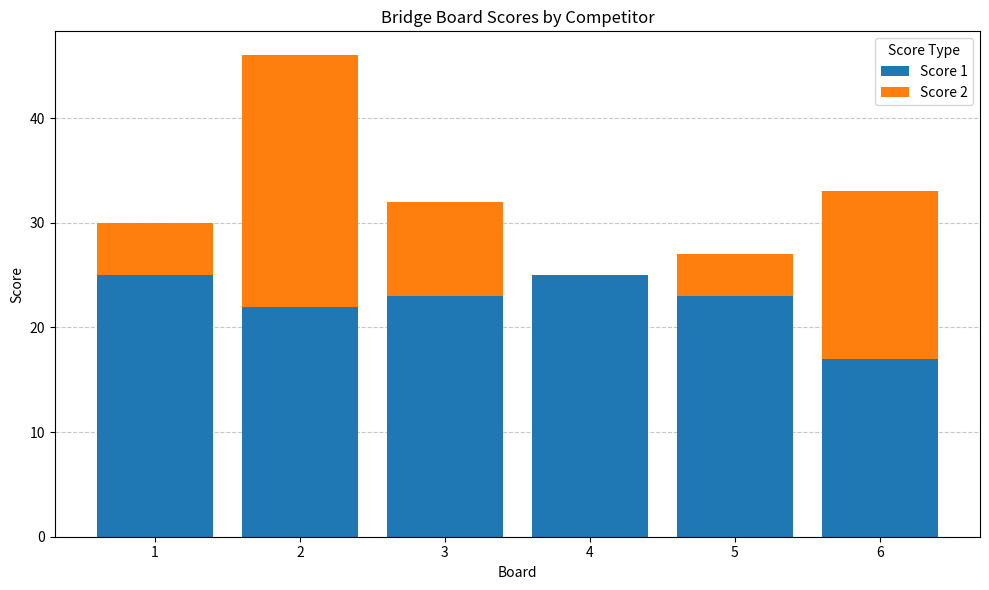

What is the sum of all Score 1 values?

135